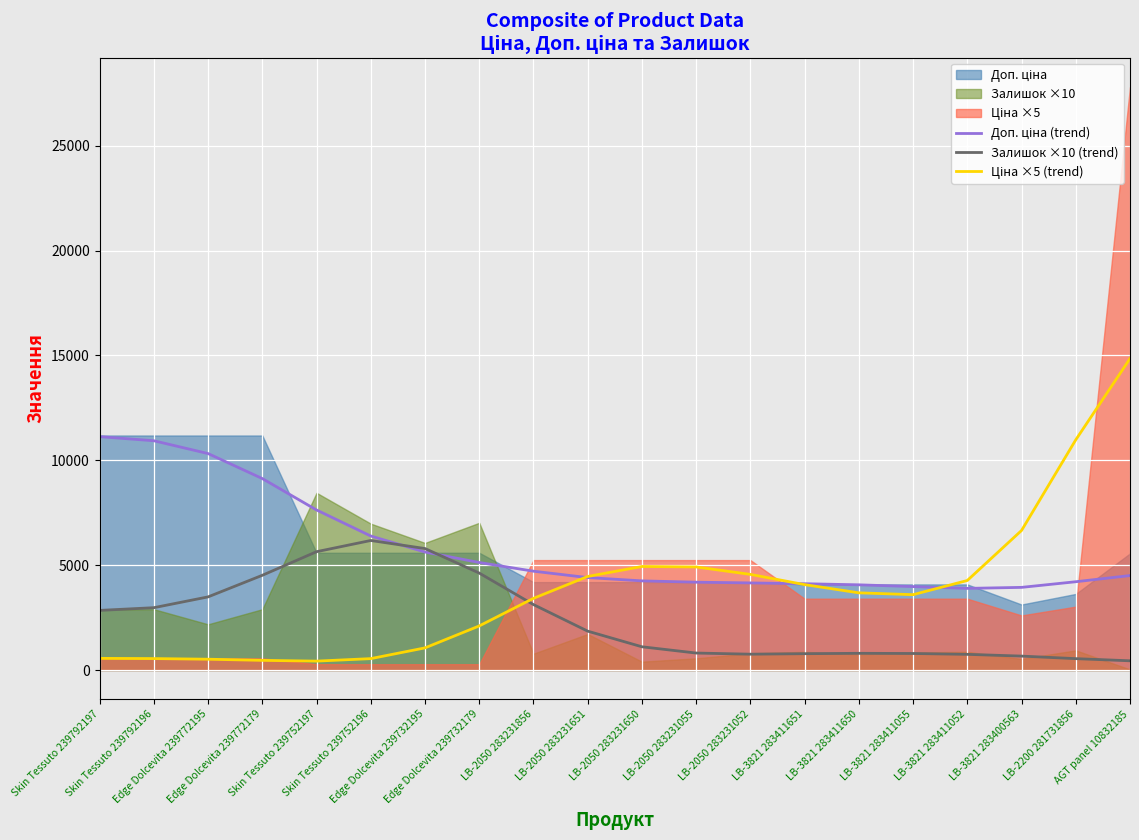

In Ціна ×5 (trend), how many points are lower than both neighbors (excluding endpoints)?

2